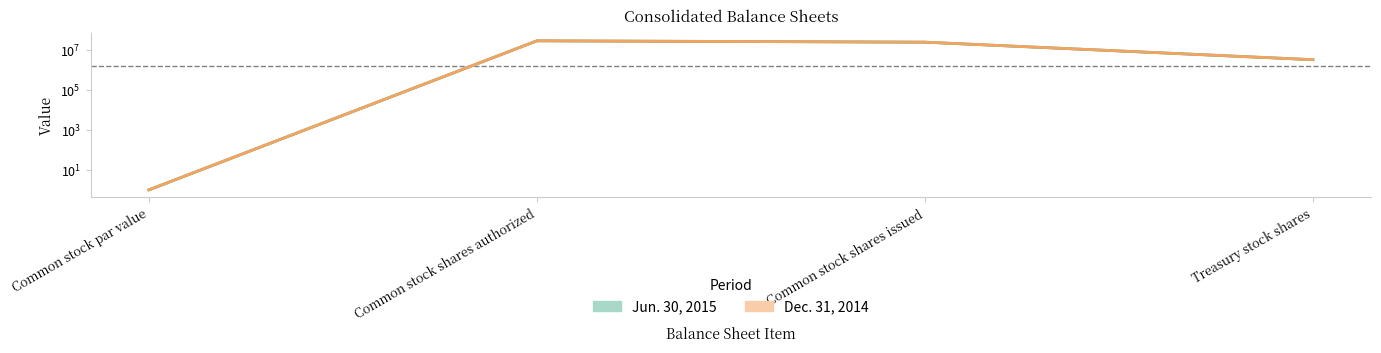

Which series has the largest total across all categories?

Jun. 30, 2015